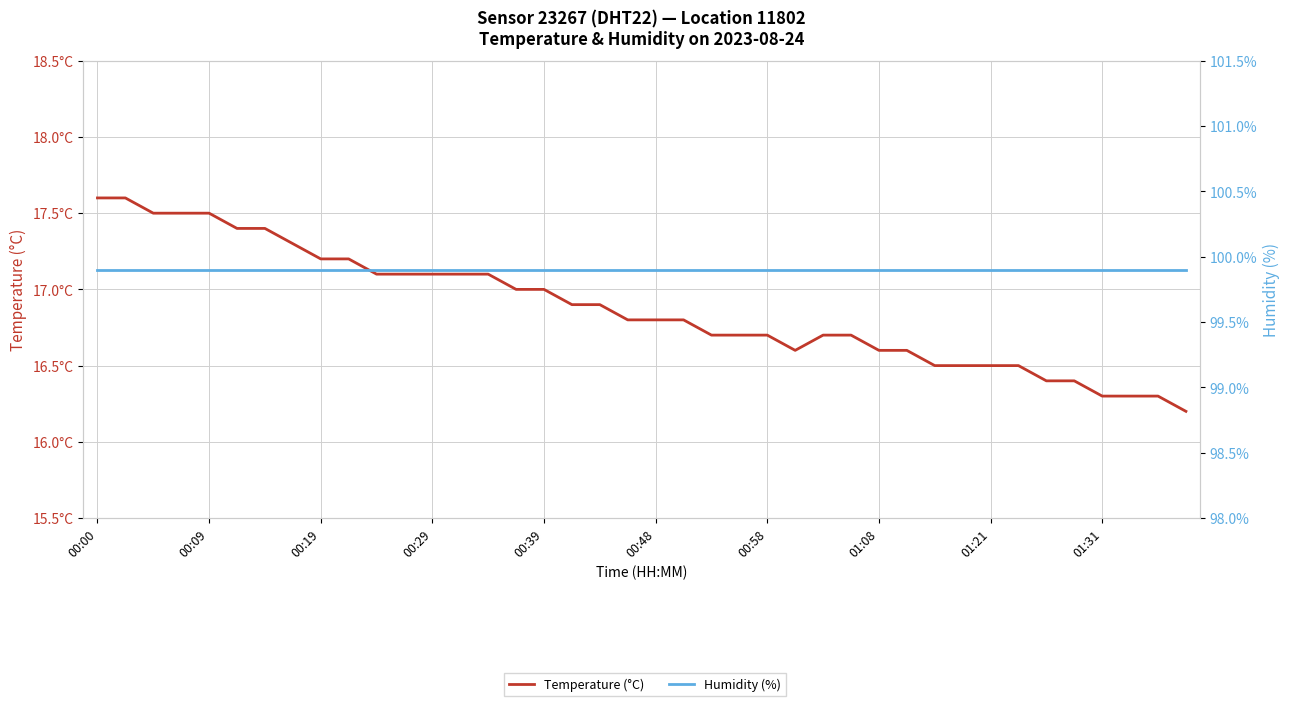

Between 28 and 30, which series saw the biggest shift?

Temperature (°C)